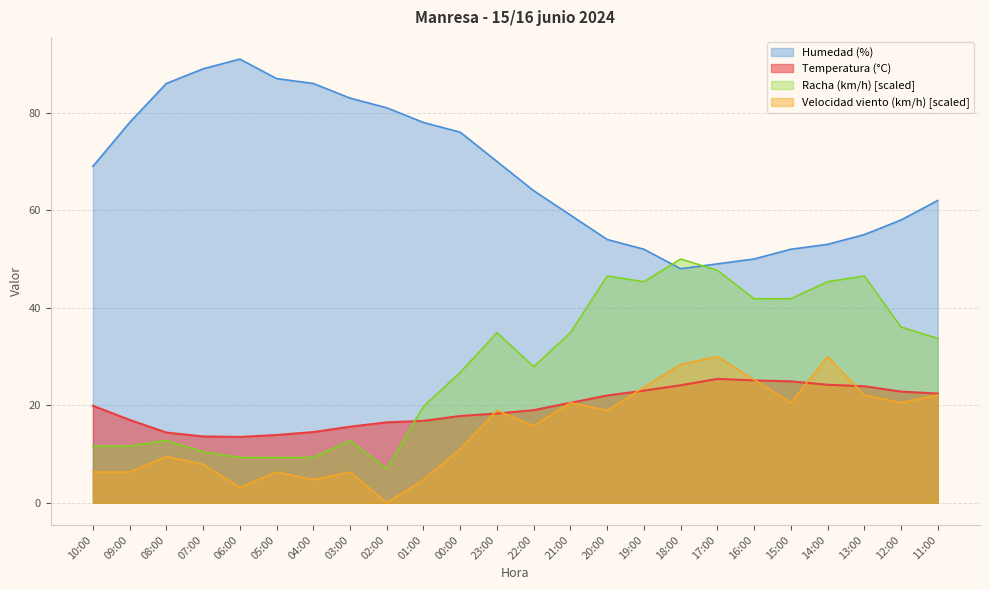

The value of Humedad (%) at 05:00 is 28.0. True or false?

False